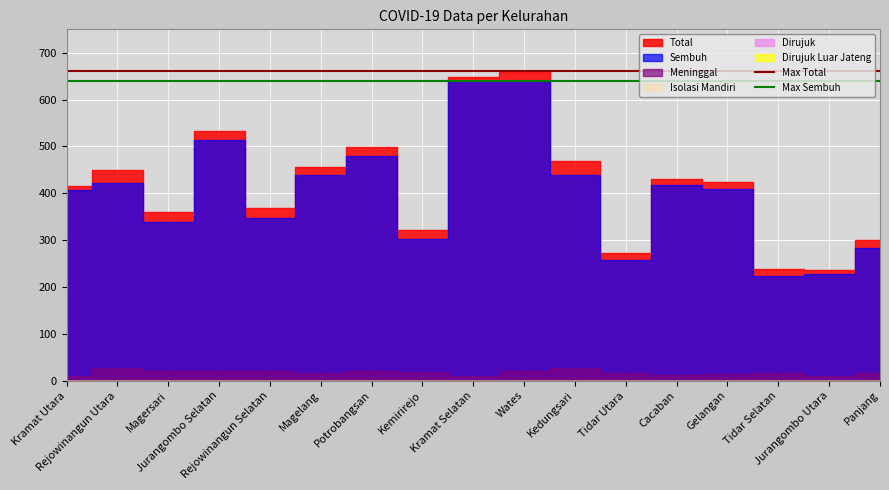

Which series has the largest total across all categories?

Max Total